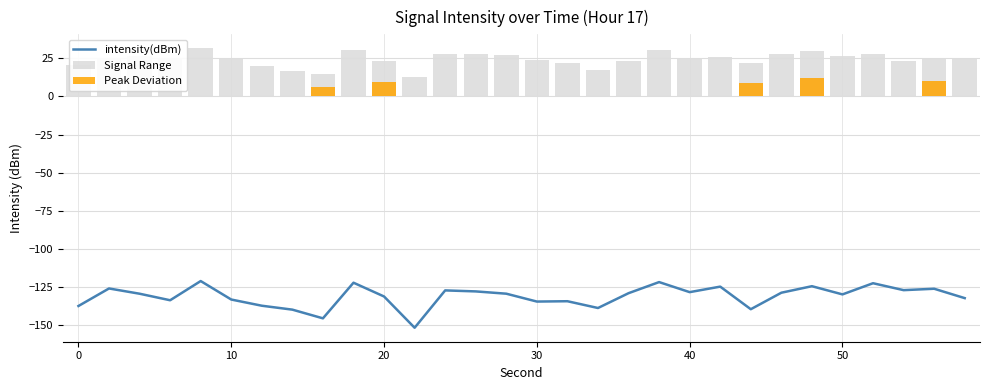

Read the value at 38.

-121.8